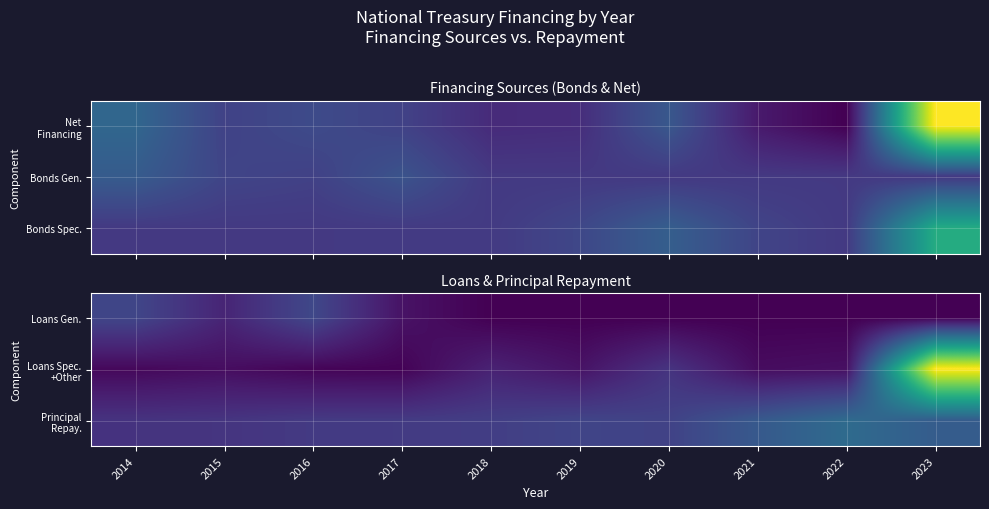

At how many categories does at least one series exceed 66942265?

9